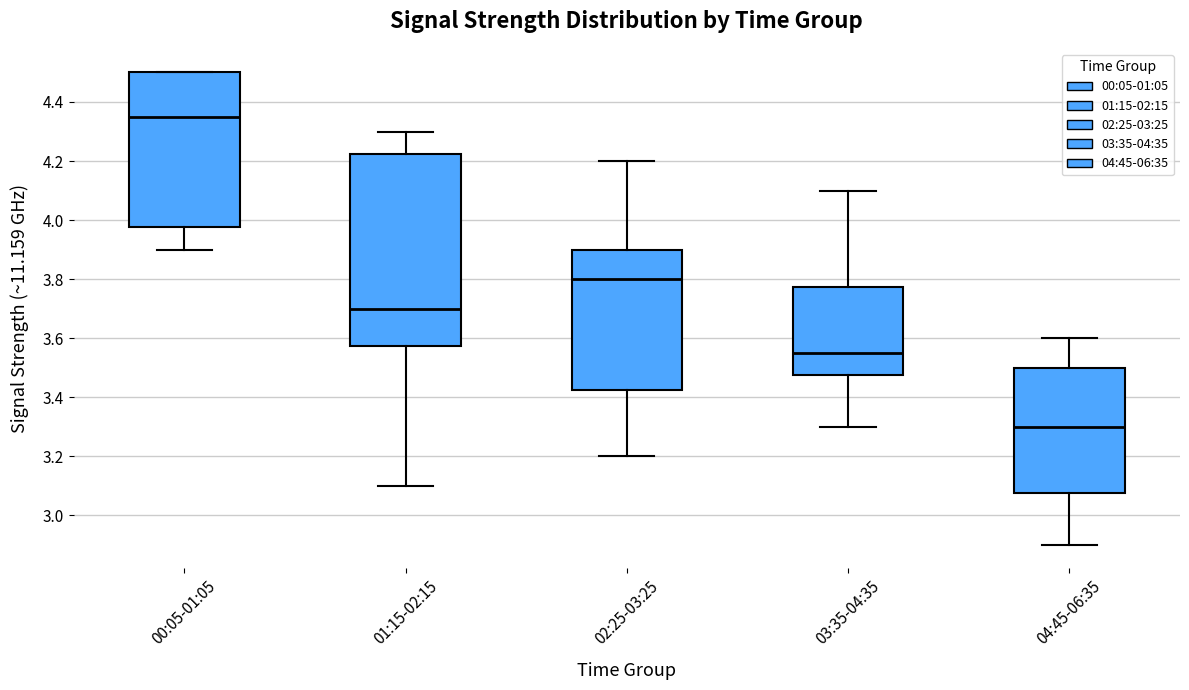

Which box is the tallest, from its lower edge to its upper edge?

01:15-02:15